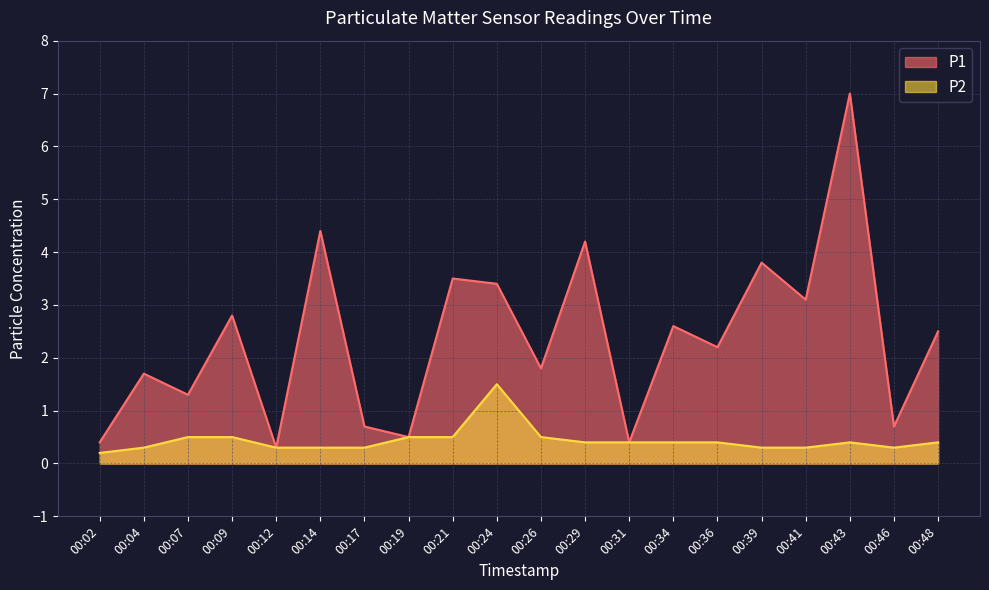

Rank the series by their average value, from lowest to highest.

P2, P1